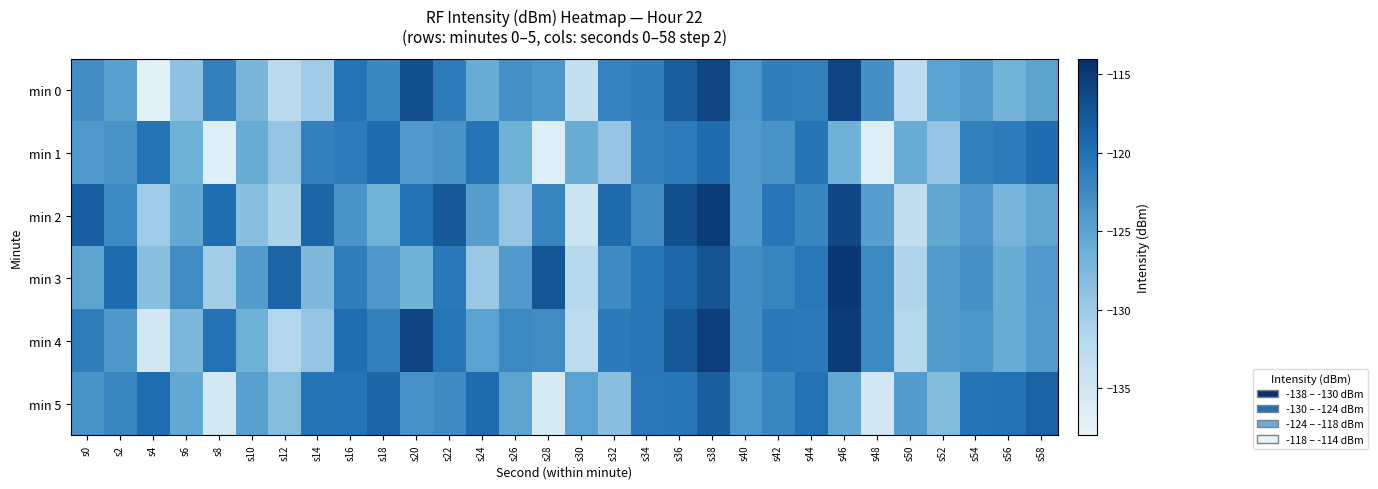

At which category does the chart reach its peak across all series?

s46